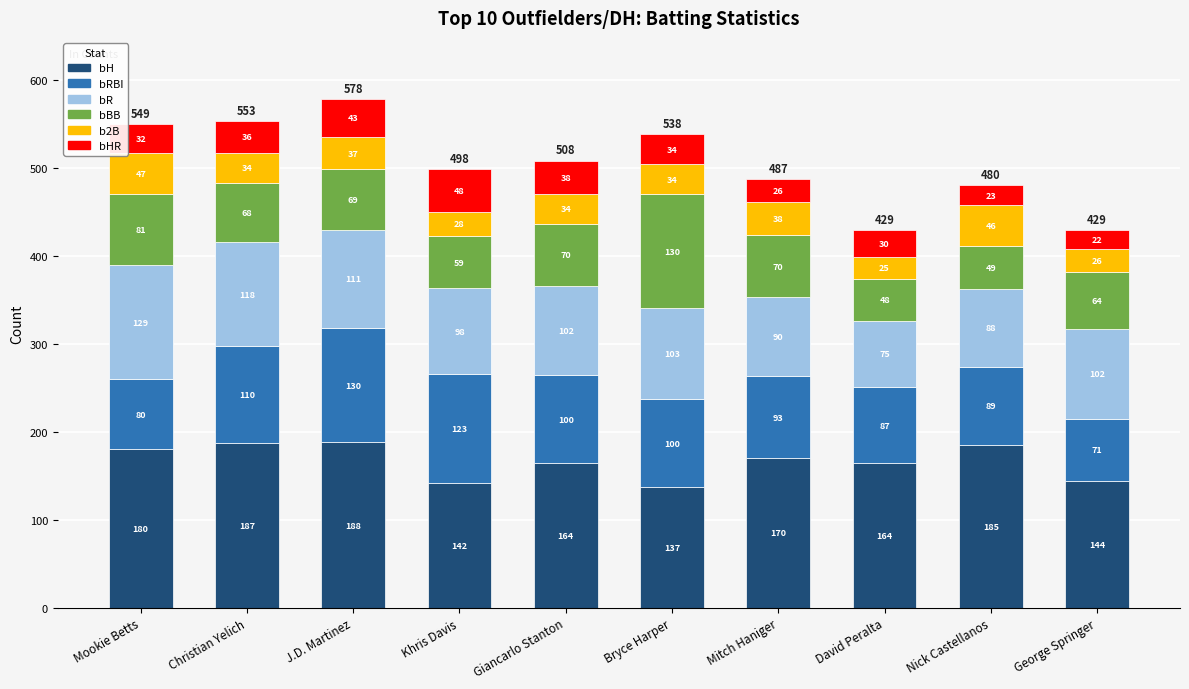

What value does the bH series have at Khris Davis, to the nearest 5?

140